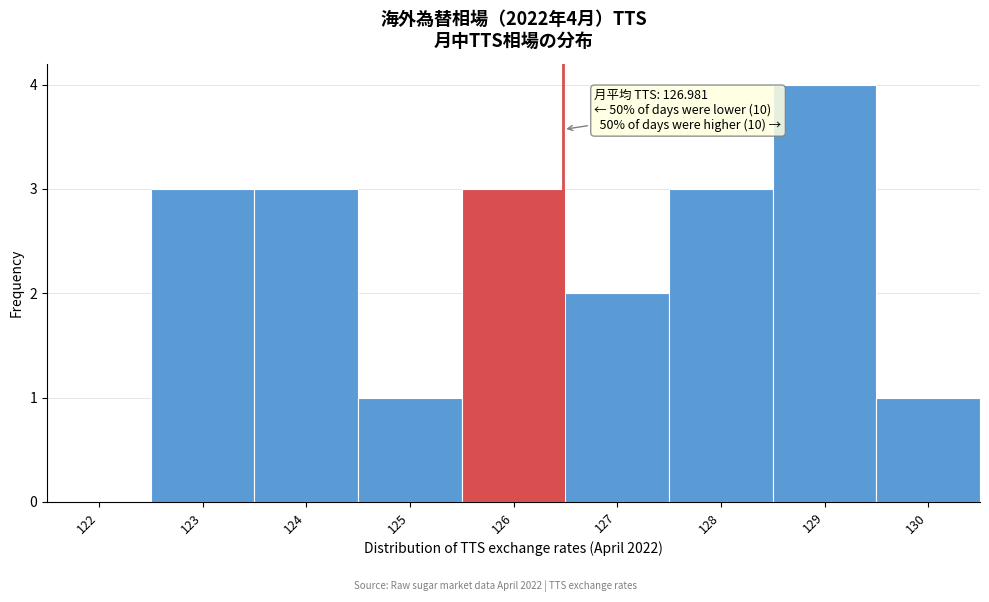

Reading left to right, transcribe all the data shown in this chart.

122=0	123=3	124=3	125=1	126=3	127=2	128=3	129=4	130=1